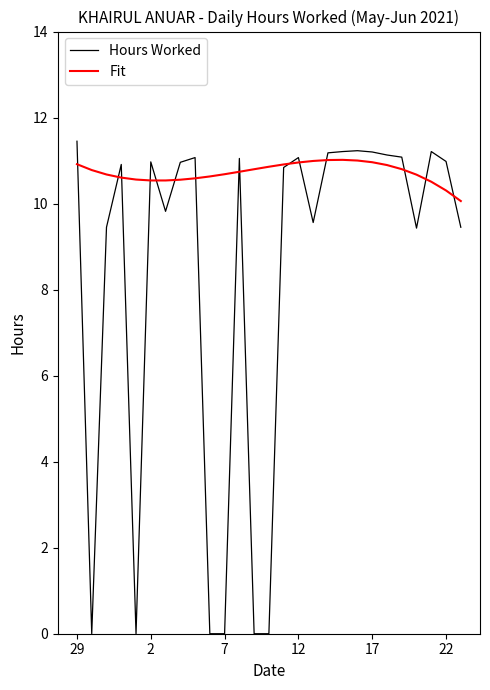

What is the difference between the second highest and minimum values in the Fit series?

1.0